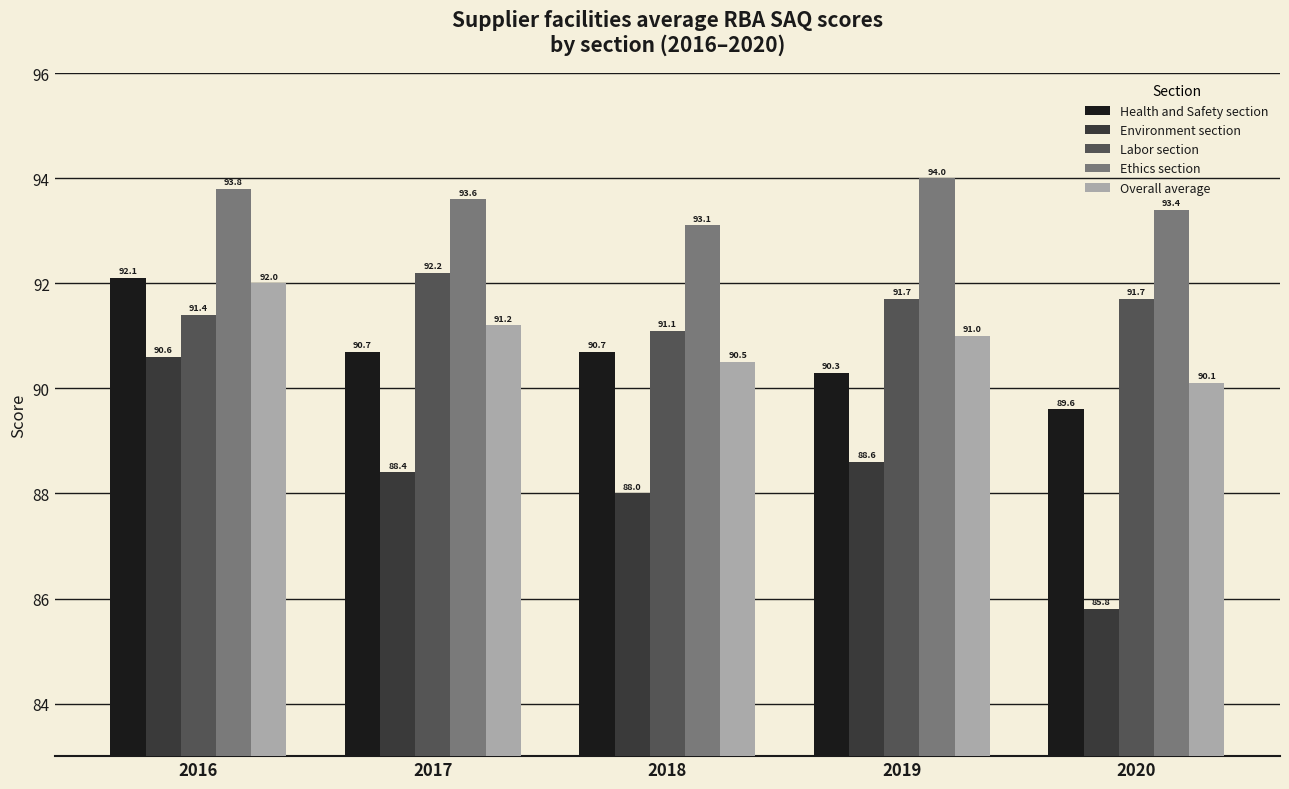

Which series has the largest range (max minus min)?

Environment section